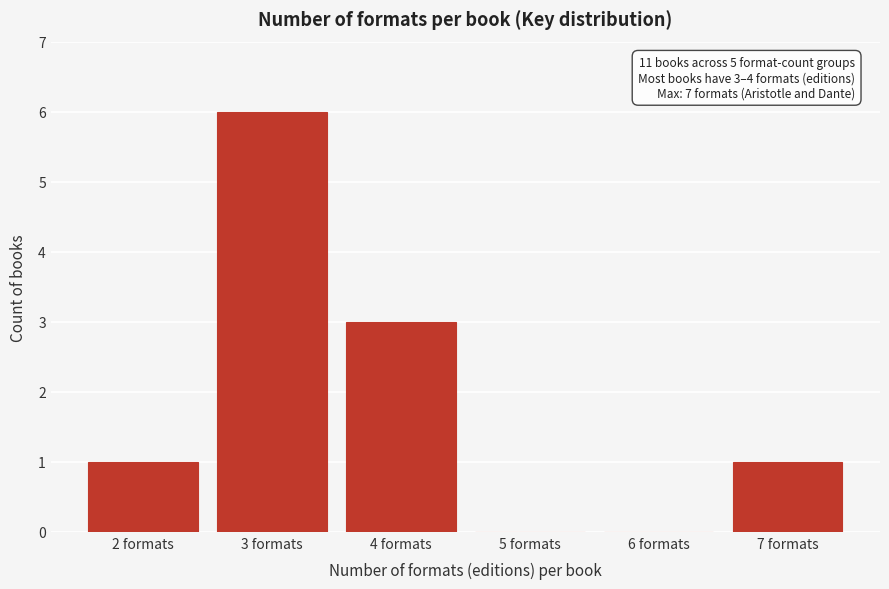

Reading left to right, extract all data points from this chart.

2 formats=1	3 formats=6	4 formats=3	5 formats=0	6 formats=0	7 formats=1